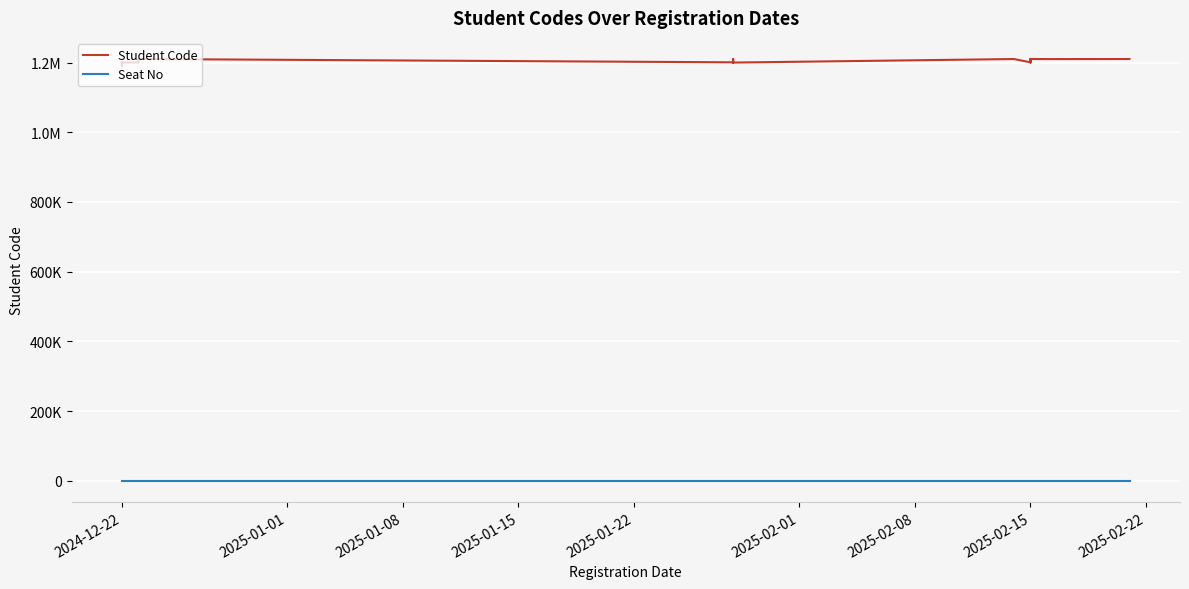

What position from the left is 2025-02-15?

8